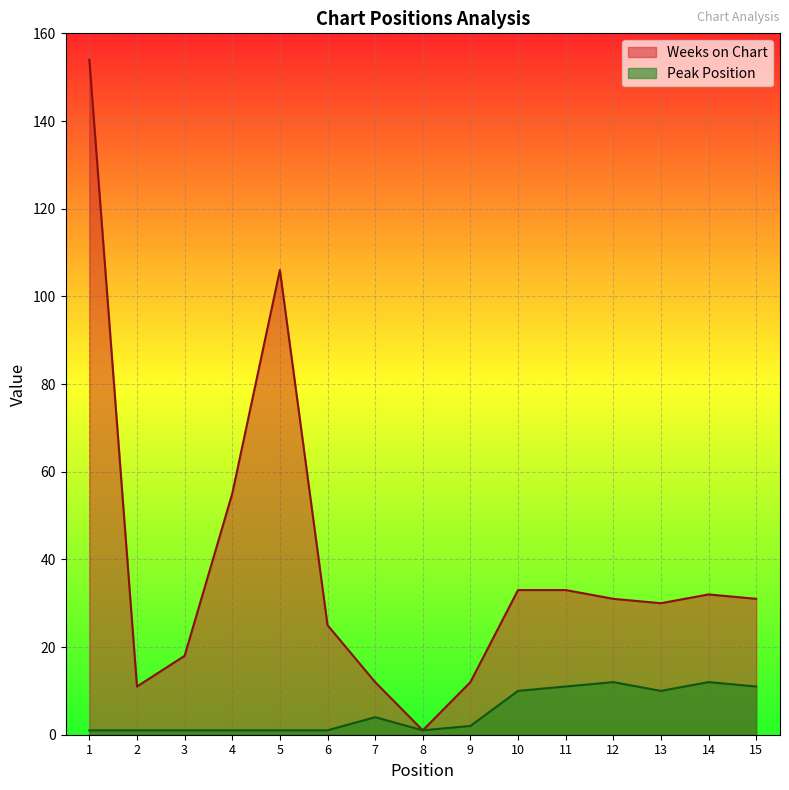

Reading right to left, transcribe all the data shown in this chart.

Weeks on Chart: 15=31	14=32	13=30	12=31	11=33	10=33	9=12	8=1	7=12	6=25	5=106	4=55	3=18	2=11	1=154
Peak Position: 15=11	14=12	13=10	12=12	11=11	10=10	9=2	8=1	7=4	6=1	5=1	4=1	3=1	2=1	1=1